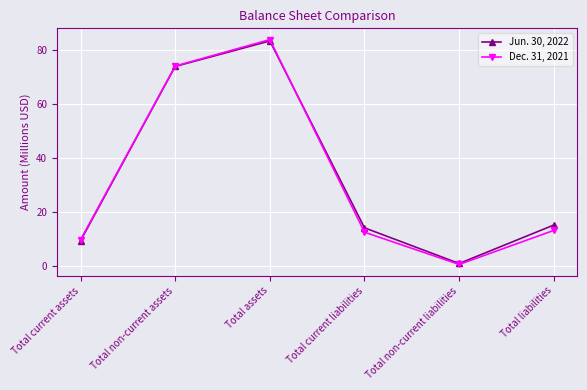

Reading right to left, transcribe all the data shown in this chart.

Jun. 30, 2022: Total liabilities=15.3	Total non-current liabilities=1.0	Total current liabilities=14.2	Total assets=83.4	Total non-current assets=73.9	Total current assets=9.4
Dec. 31, 2021: Total liabilities=13.3	Total non-current liabilities=0.7	Total current liabilities=12.6	Total assets=83.9	Total non-current assets=74.1	Total current assets=9.8